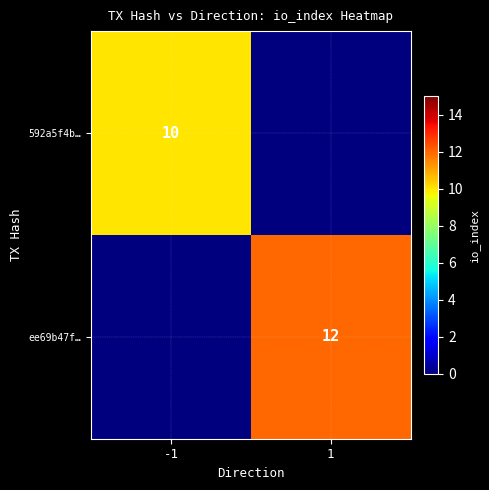

Which label corresponds to the largest value in the chart?

1